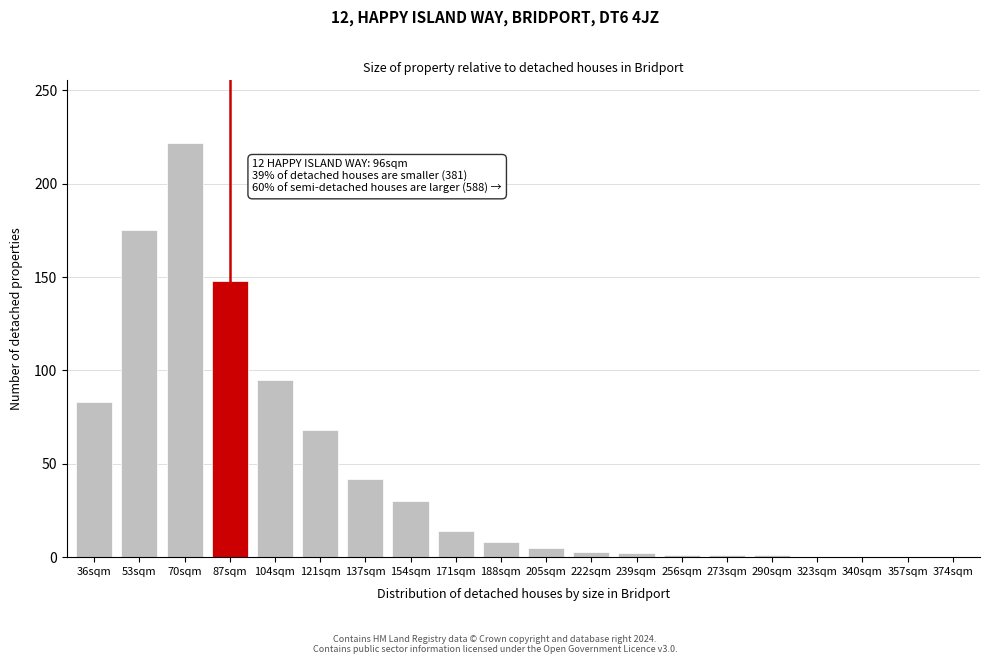

What is the sum of the values at 87sqm and 137sqm?

190